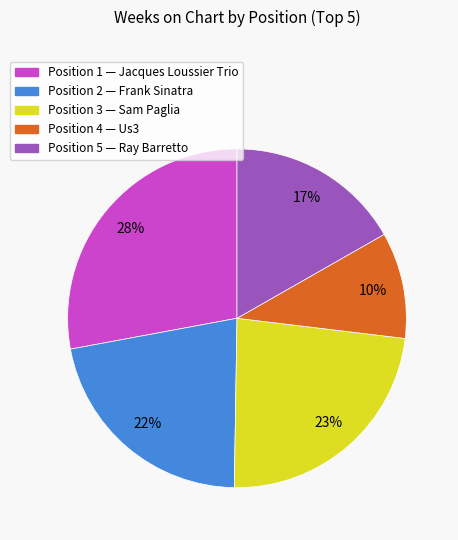

Does any single category account for the majority?

No